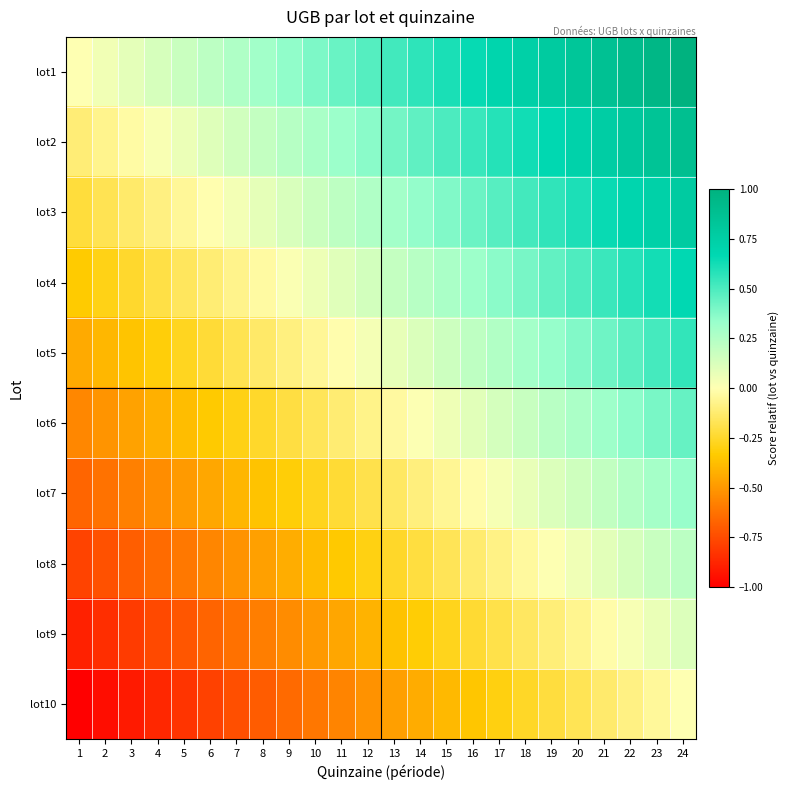

Count the number of categories in the chart.

24